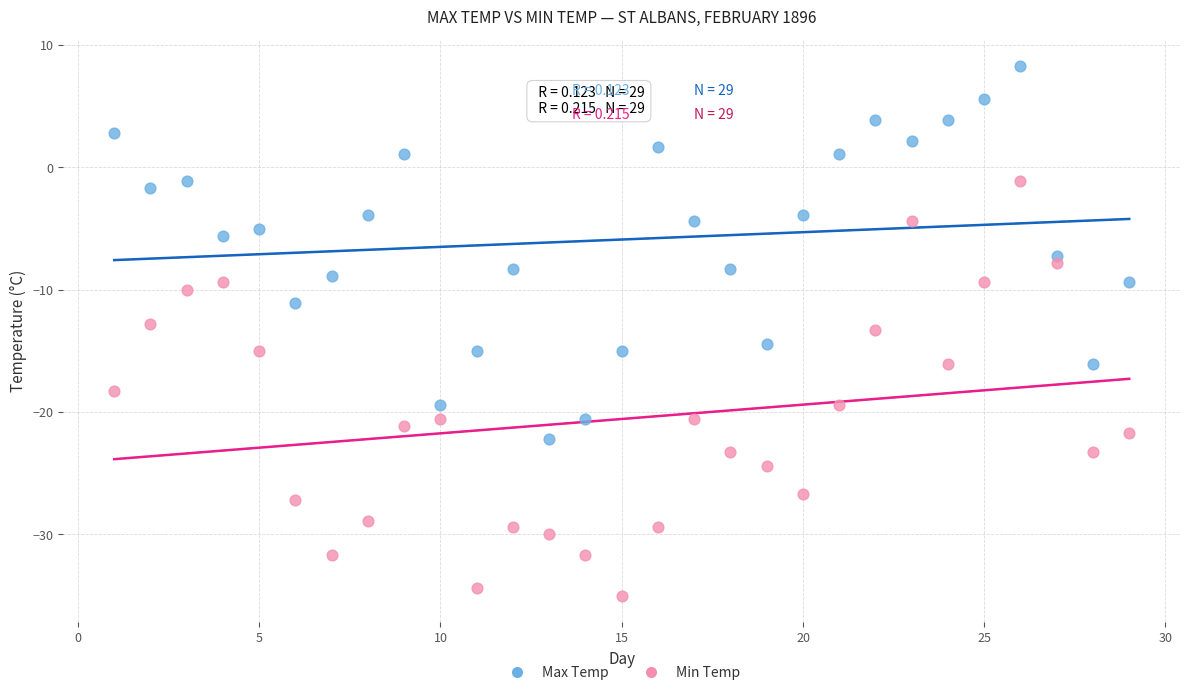

Across all data points, what is the range of Y values (max minus min)?

43.3